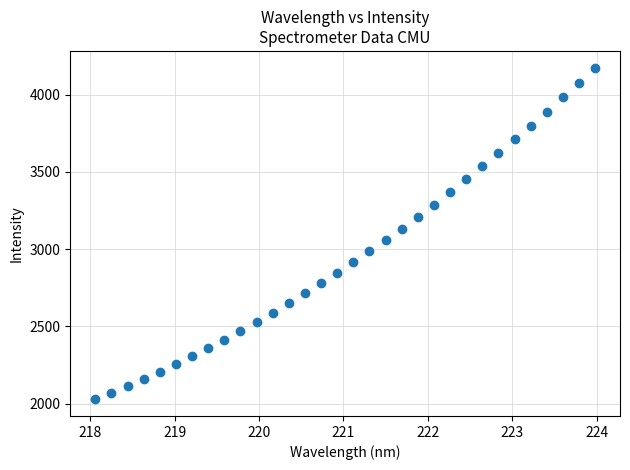

What is the range of Y values (max minus min)?

2147.9